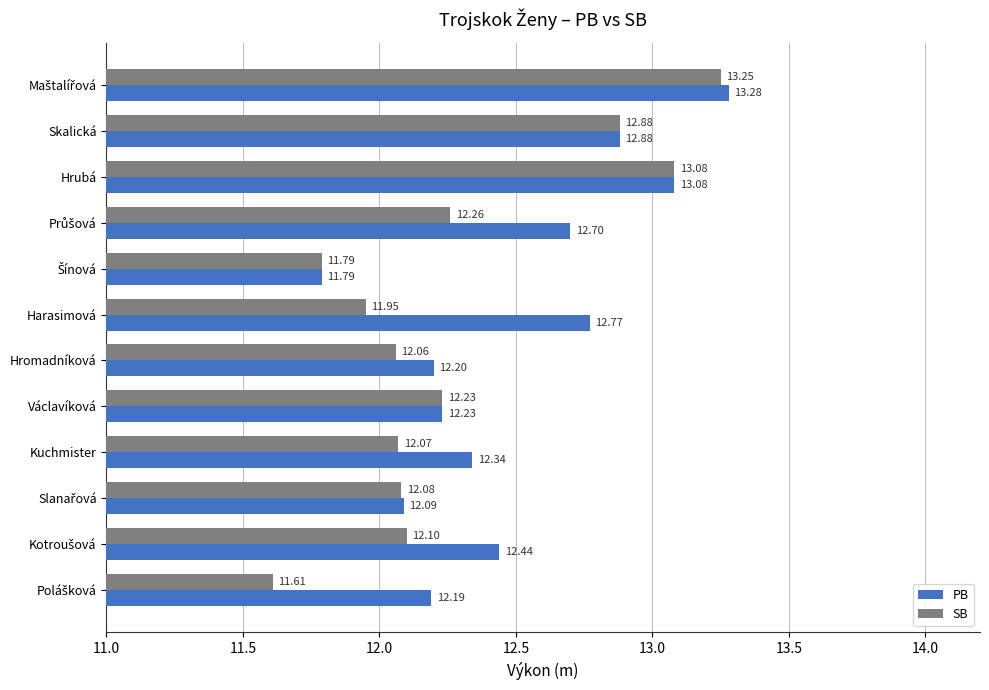

What is the smallest value displayed?

11.6